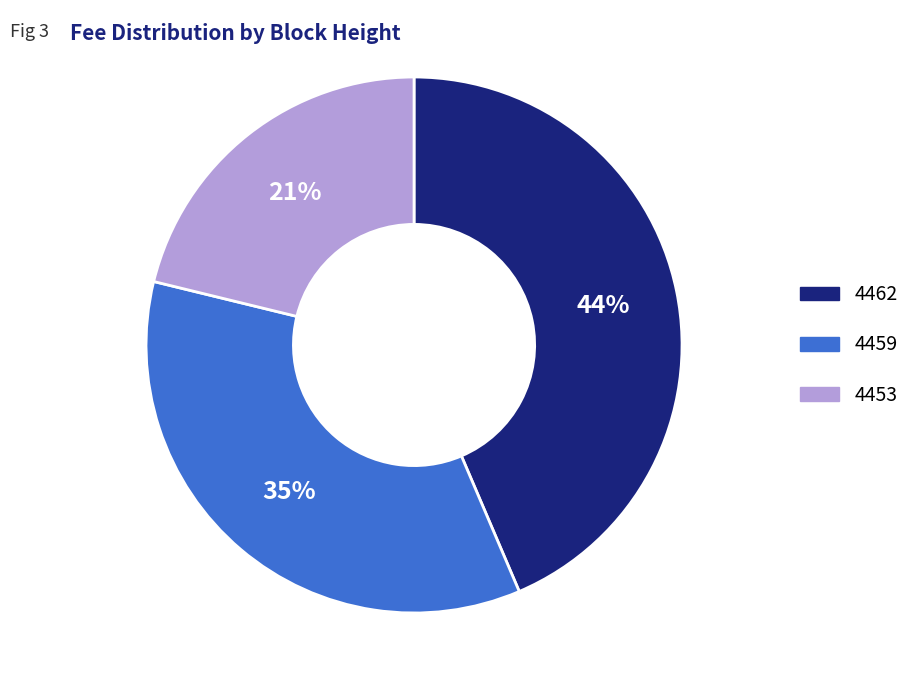

The 4453 slice represents 16% of the pie. True or false?

False